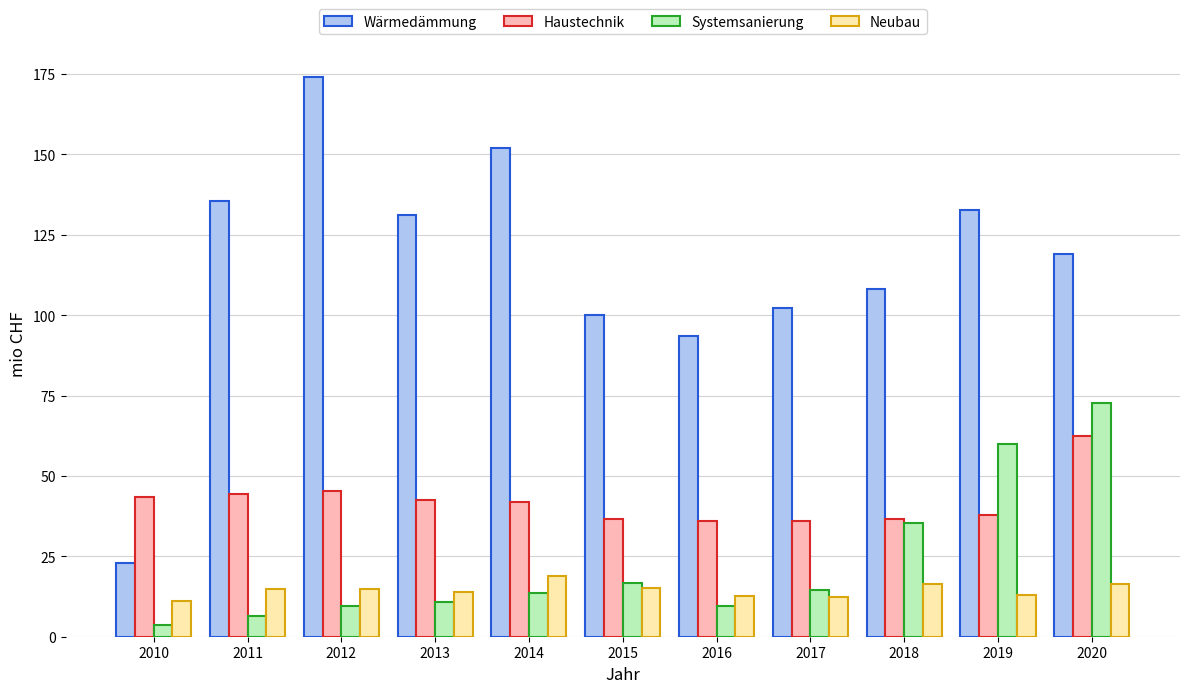

What is the minimum value shown in the chart?

3.5